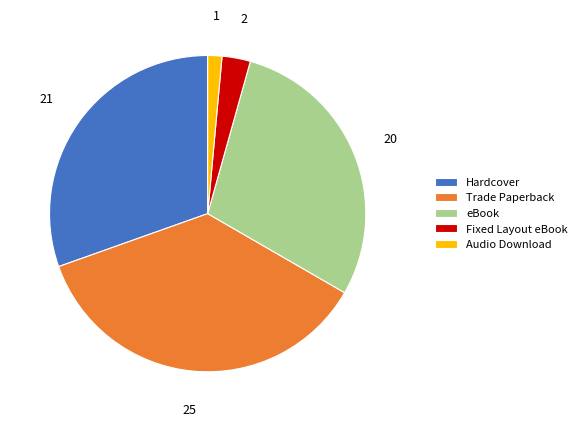

Approximately how many times larger is the value at Hardcover compared to Audio Download?

21.0